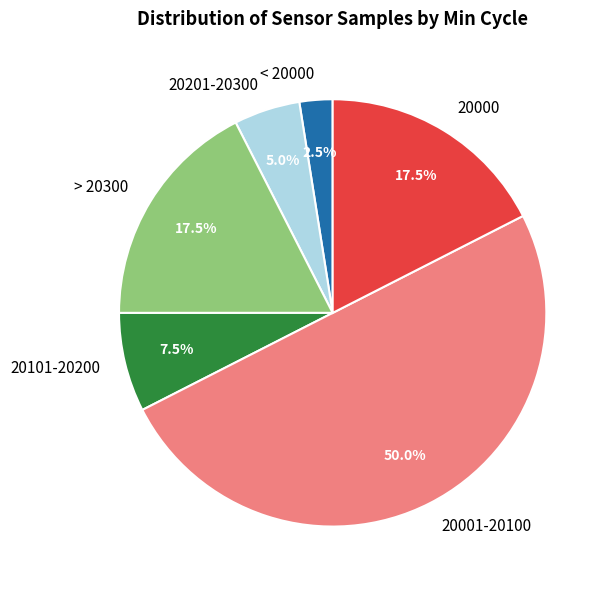

Does > 20300 represent more than half of the total?

No